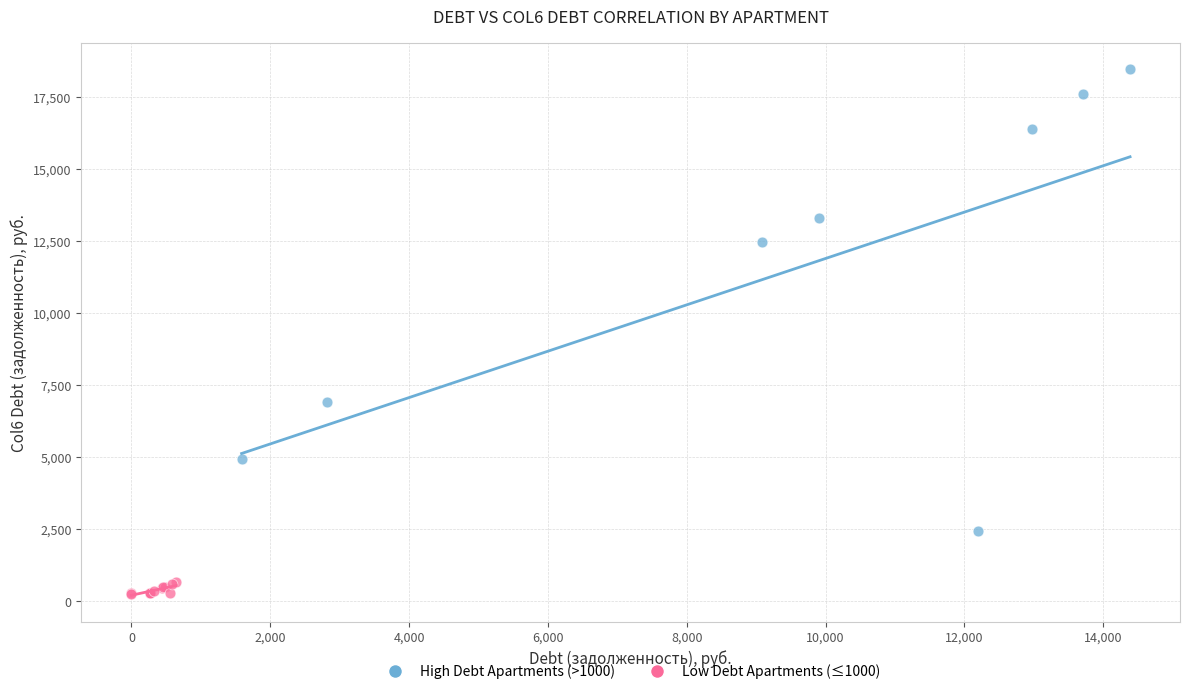

Which series reaches the minimum Y coordinate?

Low Debt Apartments (≤1000)